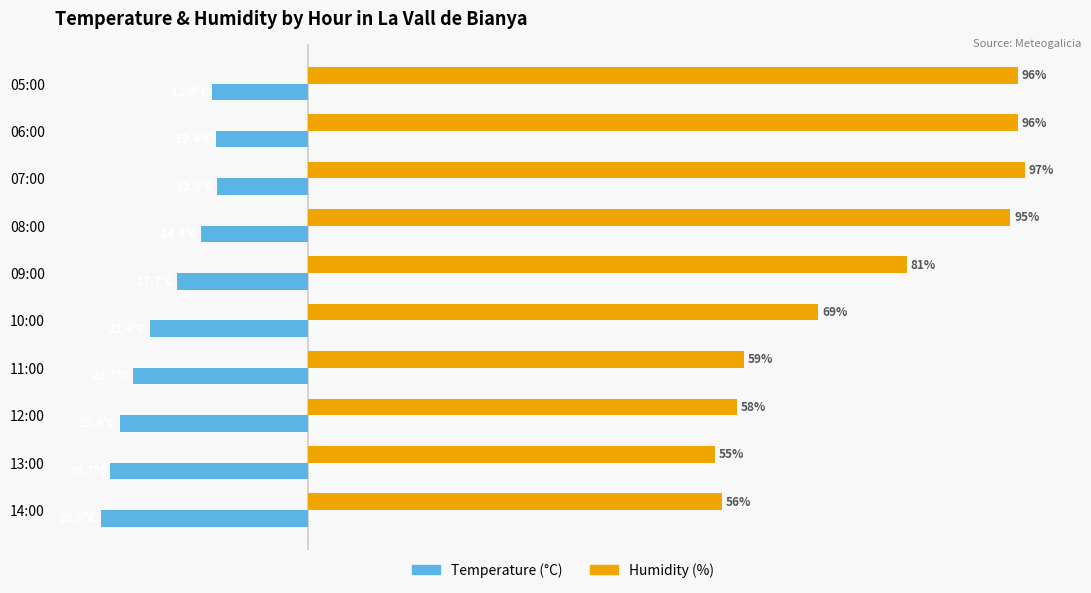

Which series has the largest range (max minus min)?

Humidity (%)